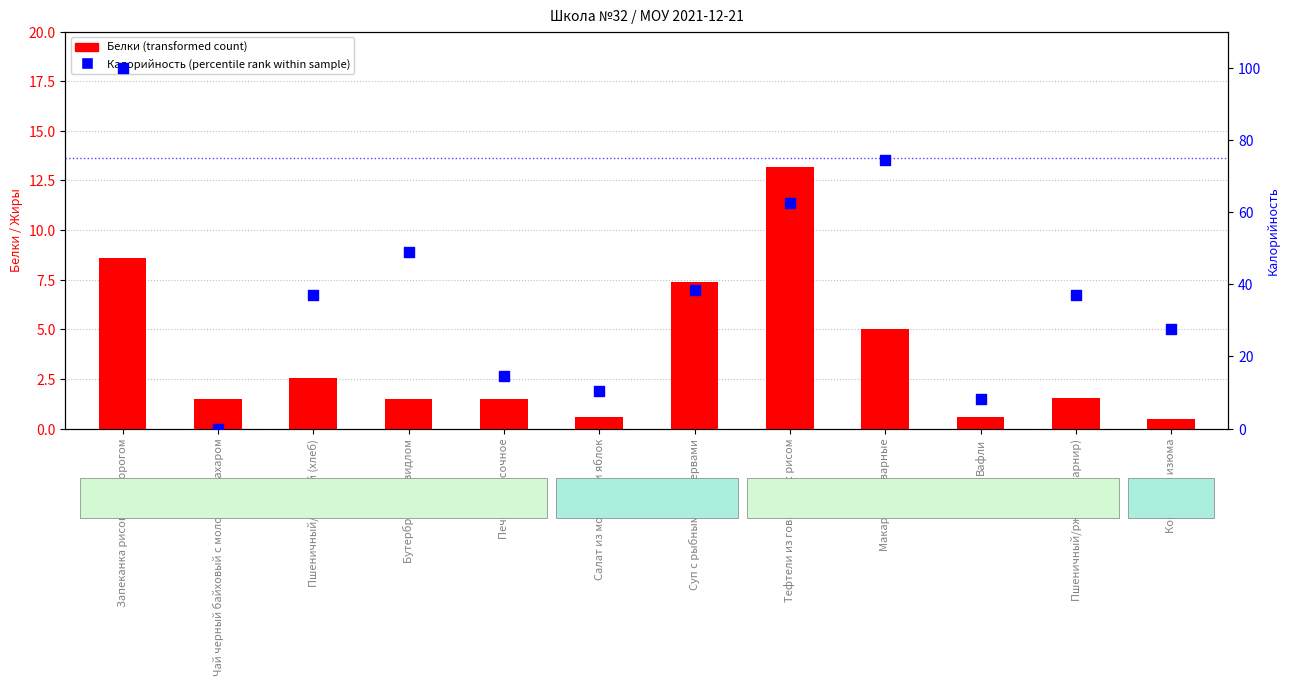

Is the value of Калорийность (percentile rank) at Печенье песочное greater than the value of Белки (transformed count) at Пшеничный/ржаной (гарнир)?

Yes